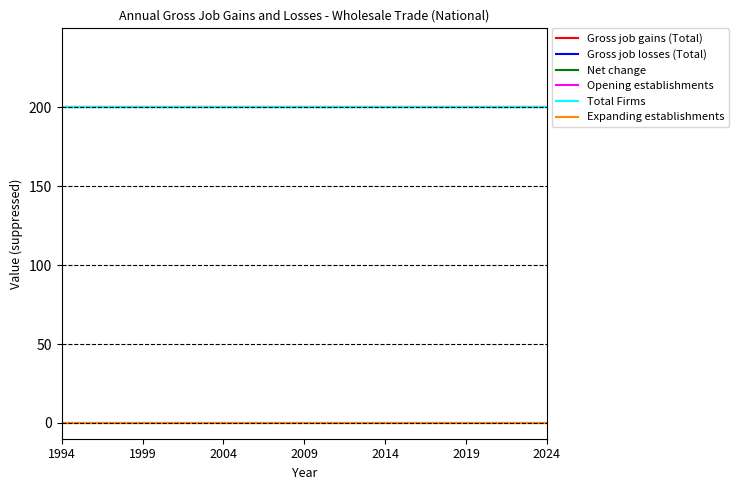

Is this an area chart (filled region under the line)?

No